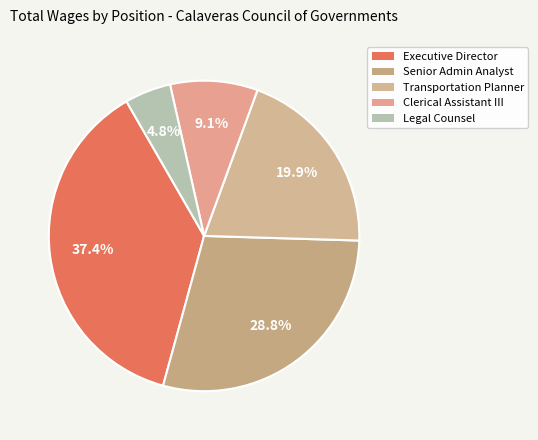

How much of the chart is everything except Executive Director?

62.6%